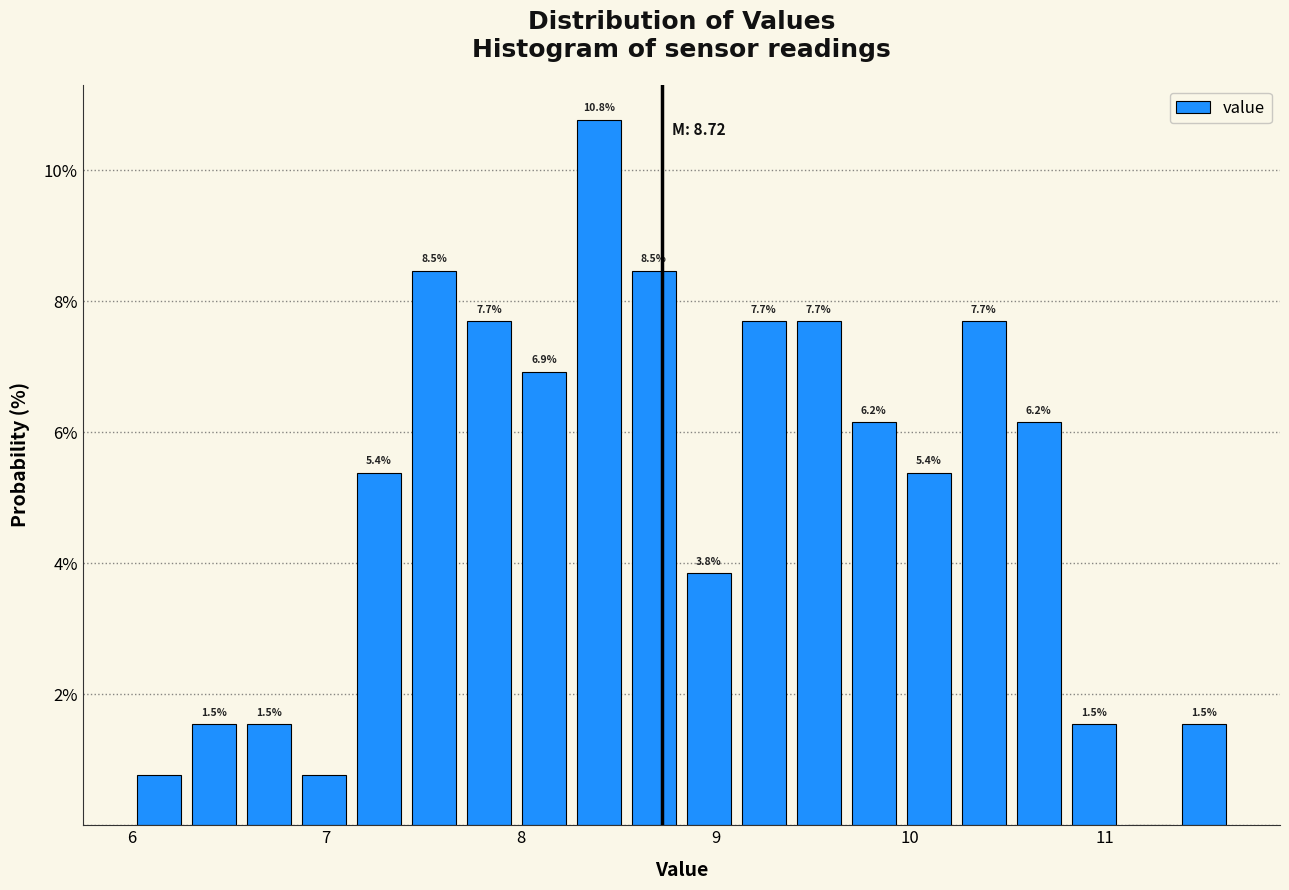

Read against the x-axis, roughly where is the centre of the tallest bar?

8.4